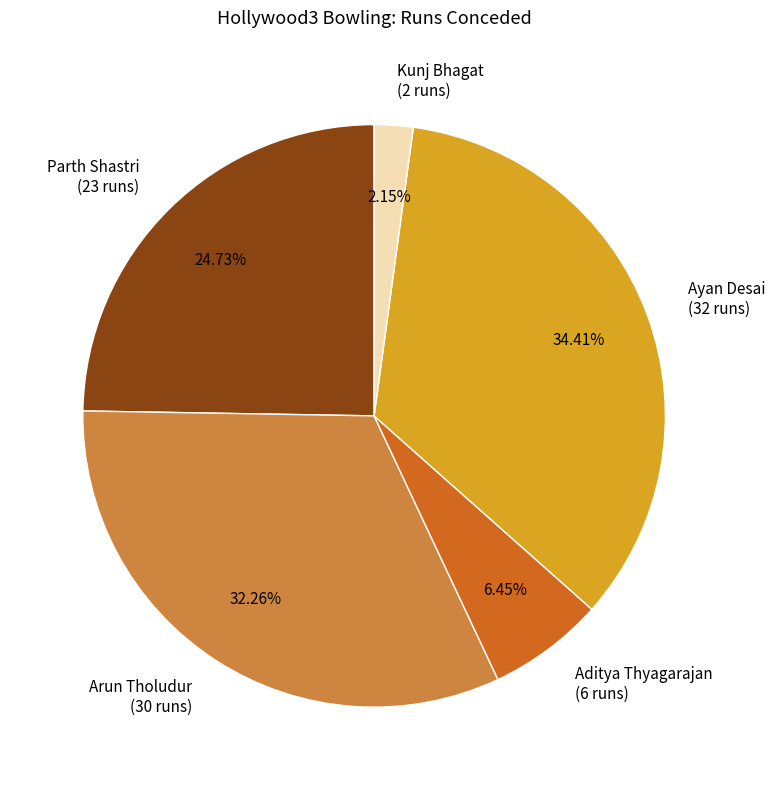

What is the total percentage of Ayan Desai and Kunj Bhagat?

36.6%